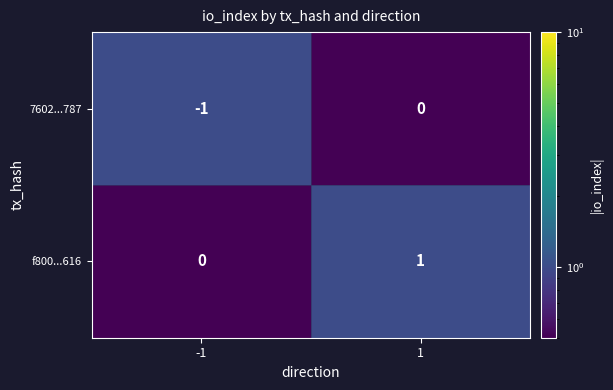

What is the total value across all series at -1?

-1